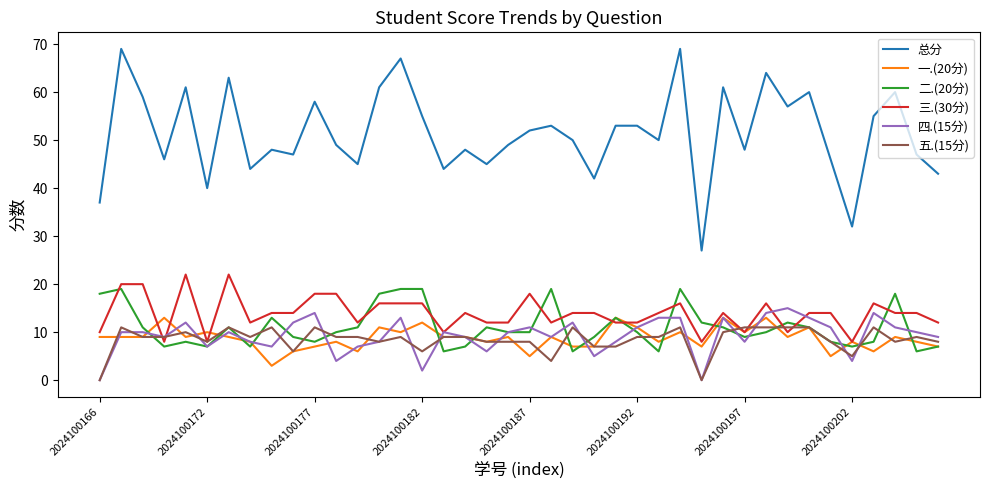

What is the maximum value for 总分?

69